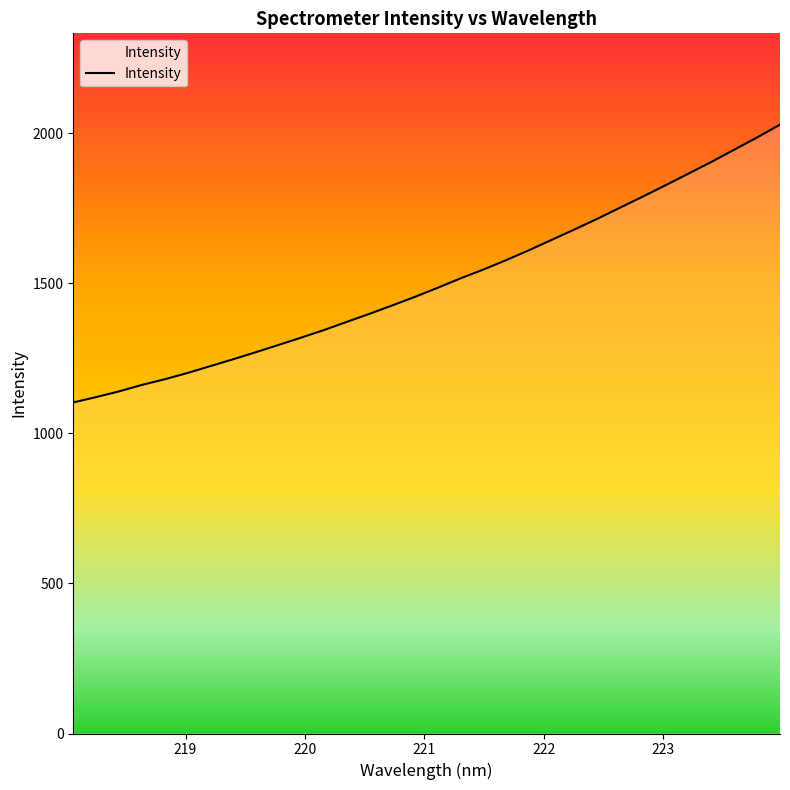

What is the minimum value shown in the chart?

1103.2